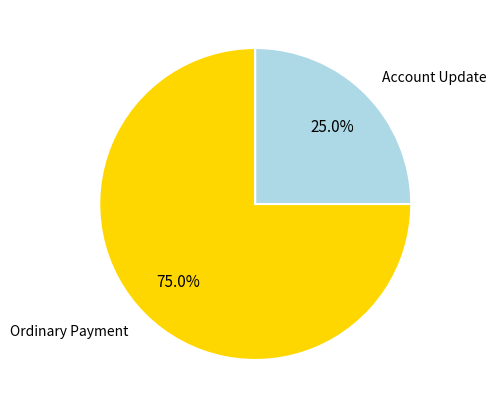

Is Ordinary Payment the majority of the pie?

Yes